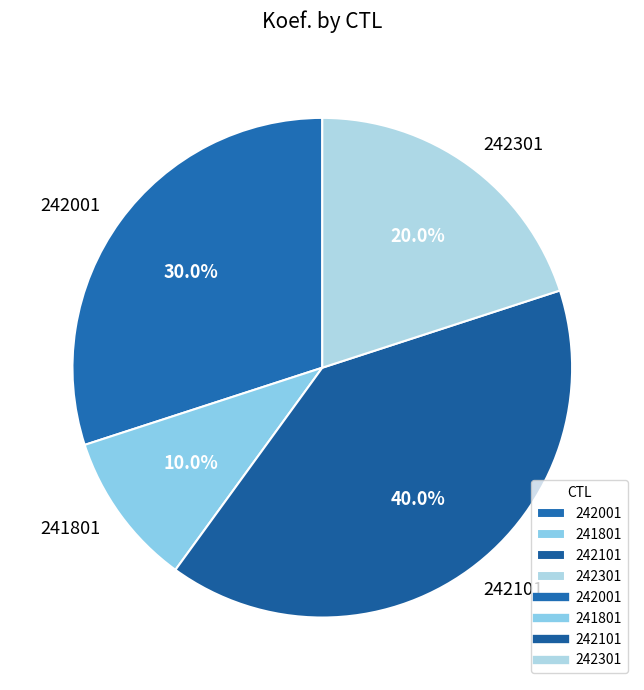

To the nearest percent, what is the combined percentage of 242101 and 241801?

50%